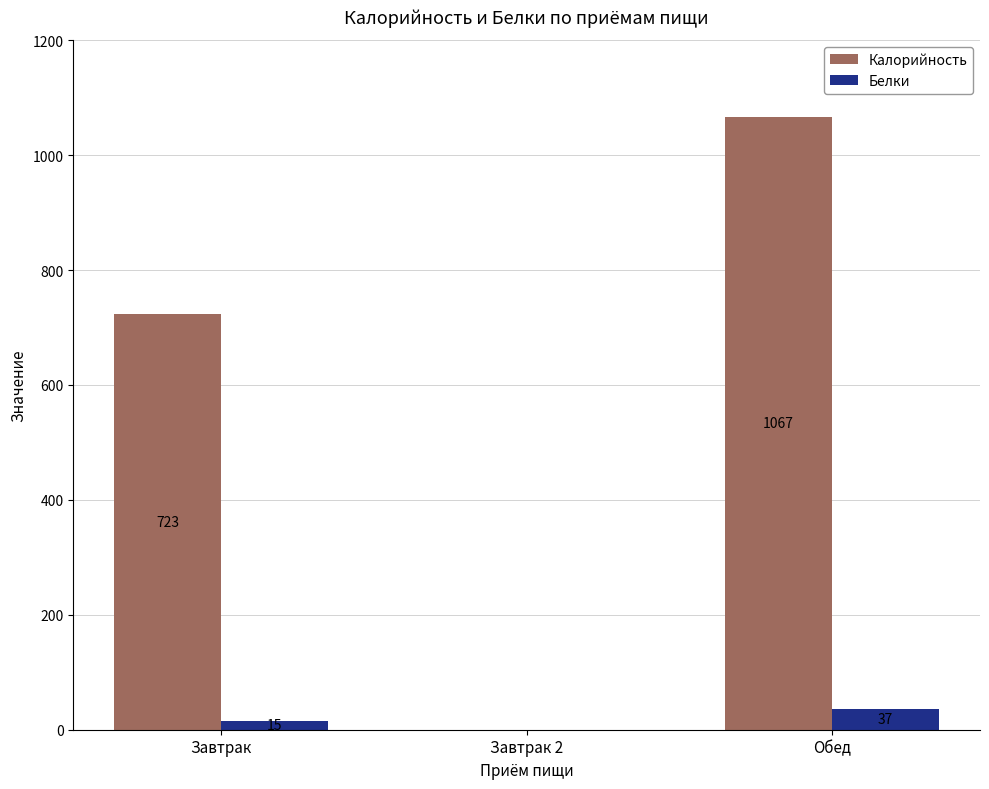

What value does the Калорийность series have at Завтрак?

722.9